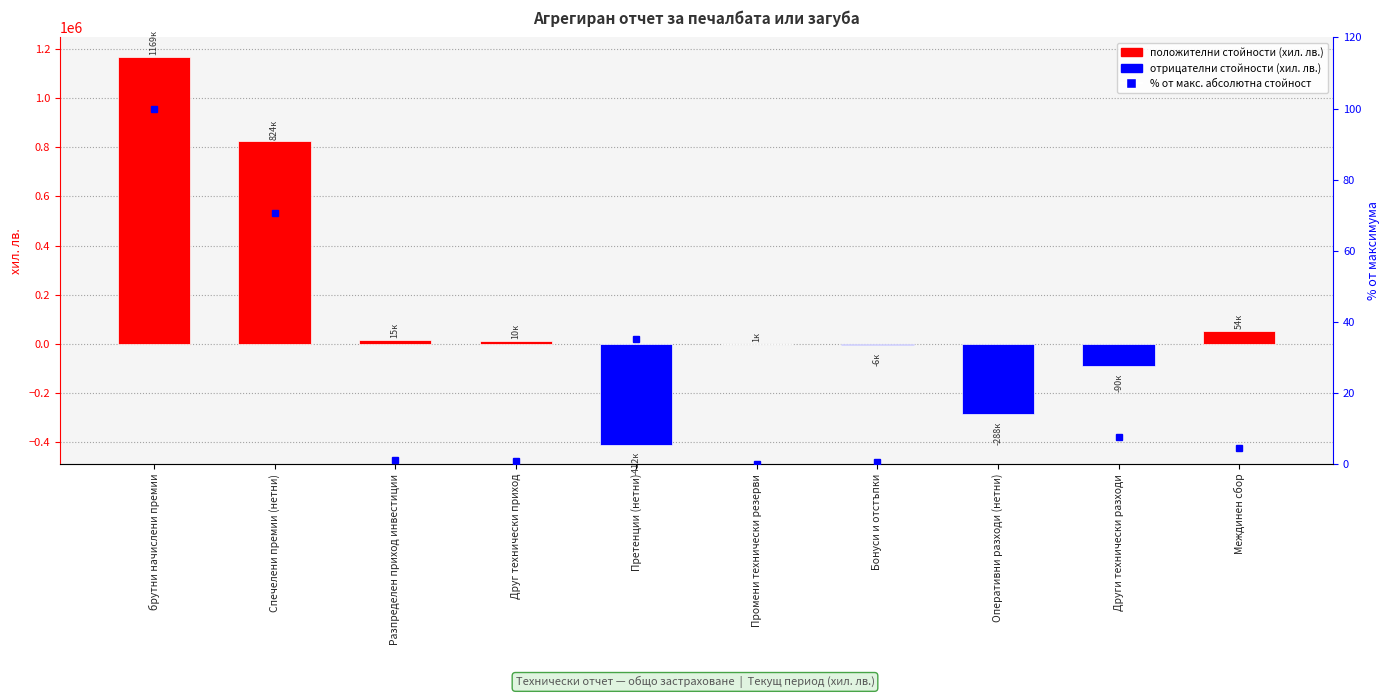

What is the label of the 9th bar from the left?

Други технически разходи